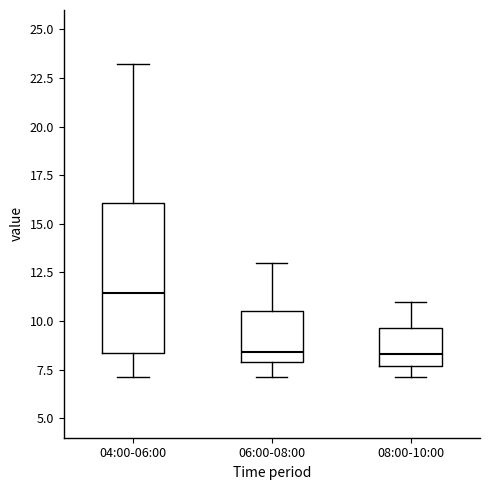

Reading left to right, transcribe this box plot: for each box, give where its median line is, the range the box spans, and where its two whiskers end, as read against the y-axis. The values are not printed on the chart, so give them approximately, as read against the axis.

04:00-06:00: median 11.5, box 8.5 to 16.0, whiskers 7.0 to 23.0
06:00-08:00: median 8.5, box 8.0 to 10.5, whiskers 7.0 to 13.0
08:00-10:00: median 8.5, box 7.5 to 9.5, whiskers 7.0 to 11.0